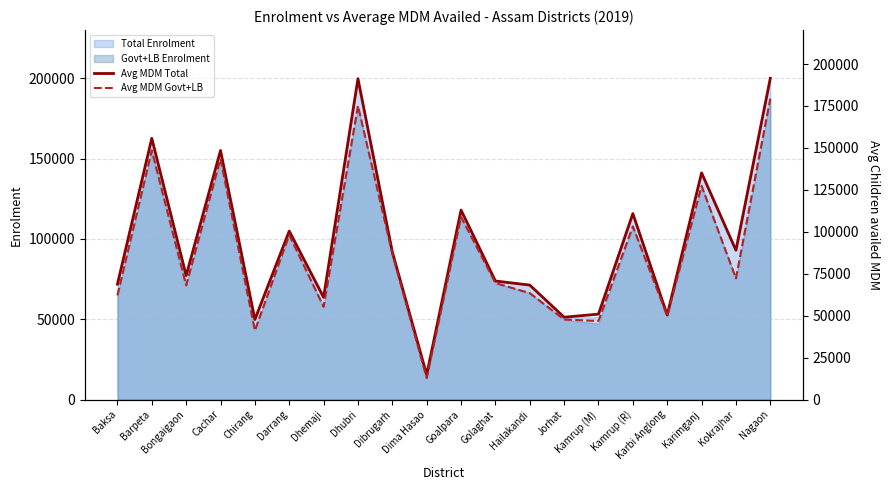

What is the highest value of the Avg MDM Total series?

191501